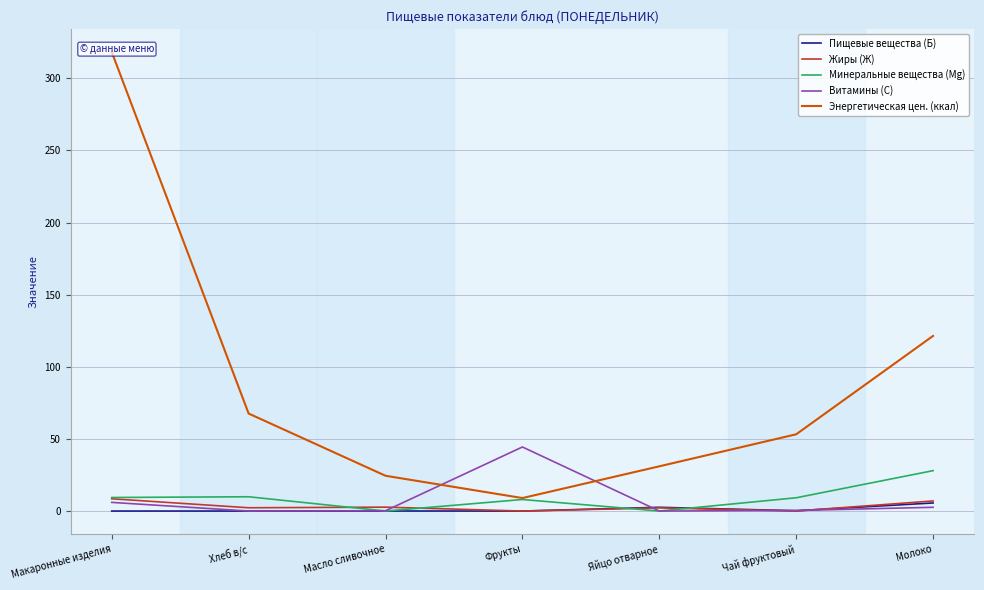

Which series has the largest total across all categories?

Энергетическая цен. (ккал)